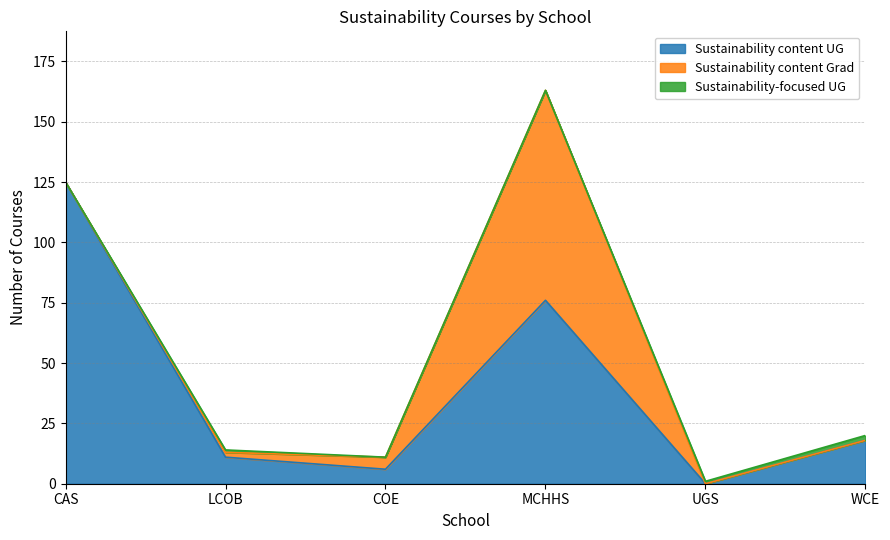

Which series ends up on top after the final intersection of Sustainability-focused UG and Sustainability content Grad?

Sustainability-focused UG